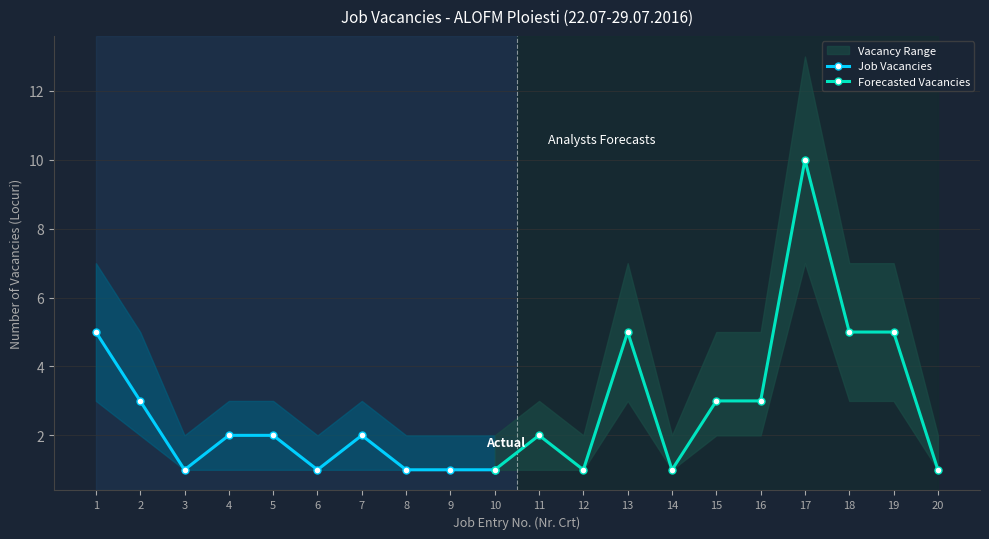

What is the value of the Vacancy Range Low point at the 16th from the left?

2